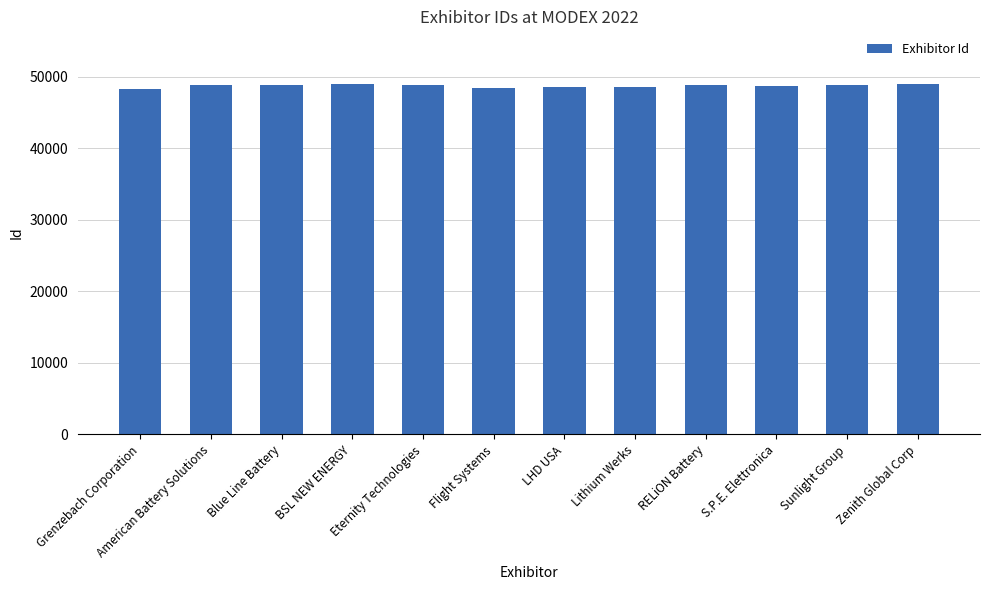

What is the sum of all values?

584554